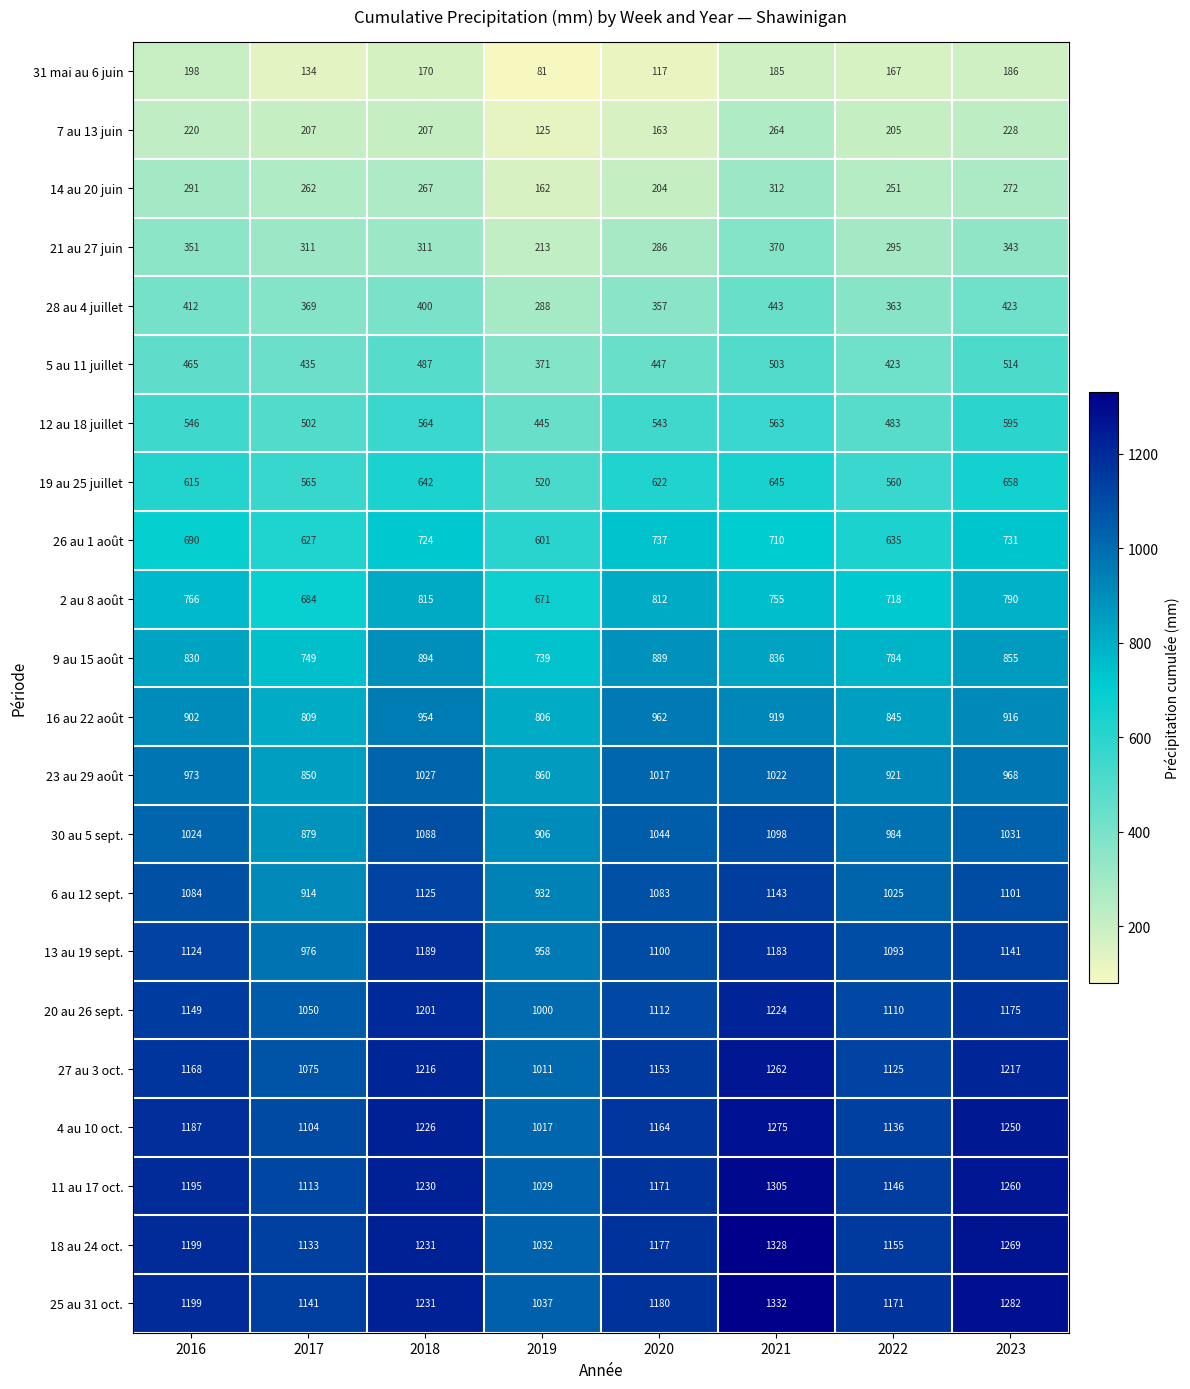

The value of 28 au 4 juillet at 2021 is 443. True or false?

True